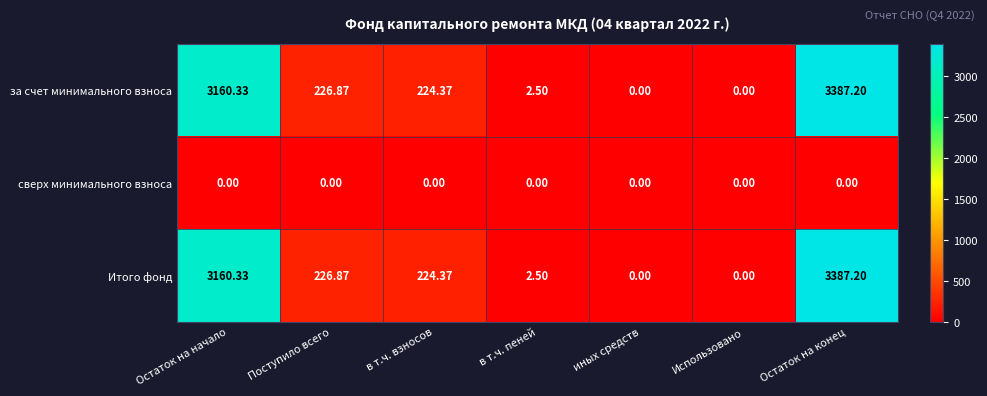

At which label is за счет минимального взноса closest to 1693?

Поступило всего